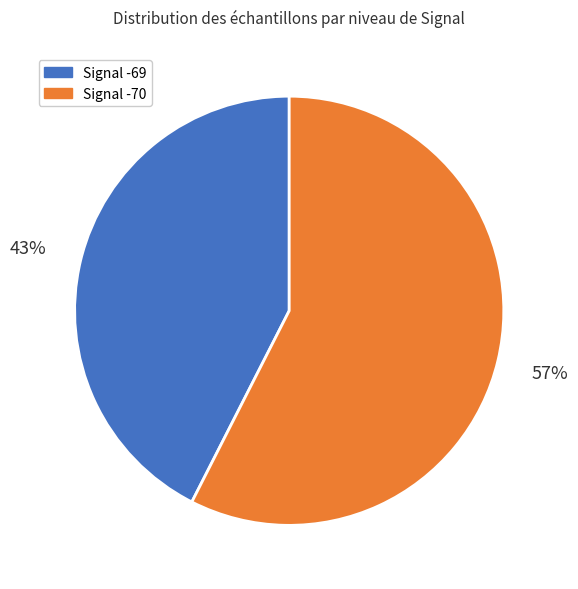

How many segments does this pie chart have?

2